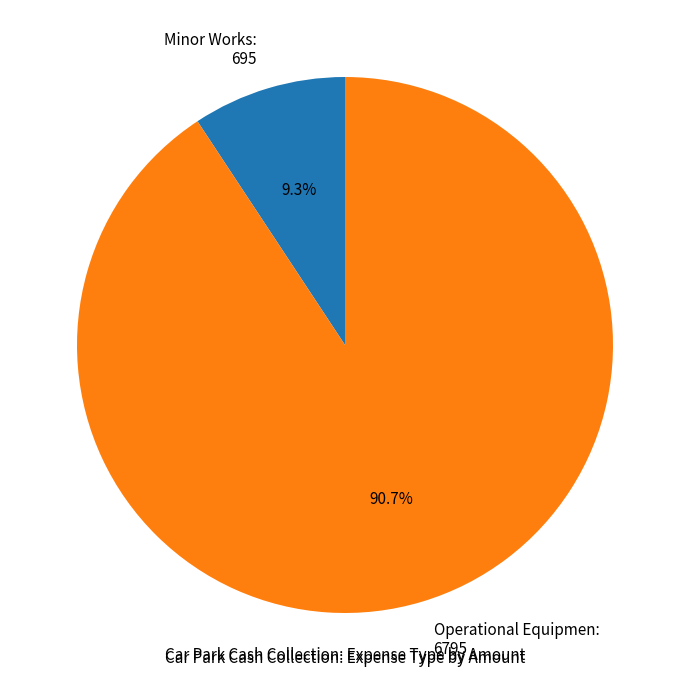

What percentage is the Operational Equipmen slice, to the nearest percent?

91%